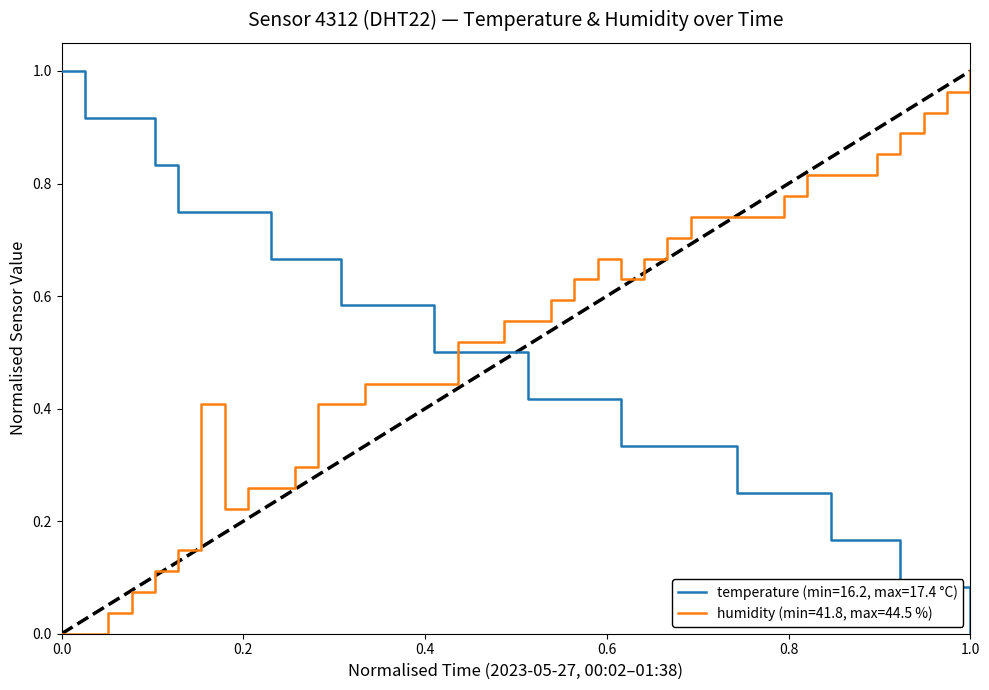

After their last crossing, which series has the higher values: humidity (min=41.8, max=44.5 %) or temperature (min=16.2, max=17.4 °C)?

humidity (min=41.8, max=44.5 %)